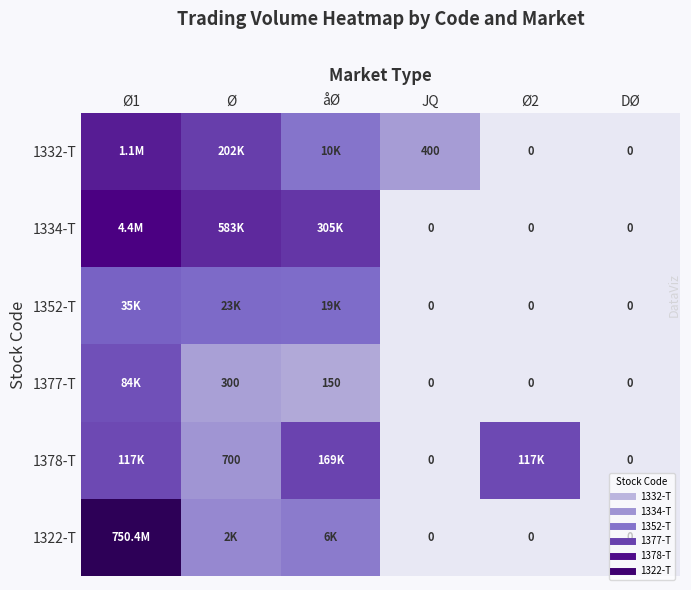

The value of 1352-T at Ø is 0.3. True or false?

False